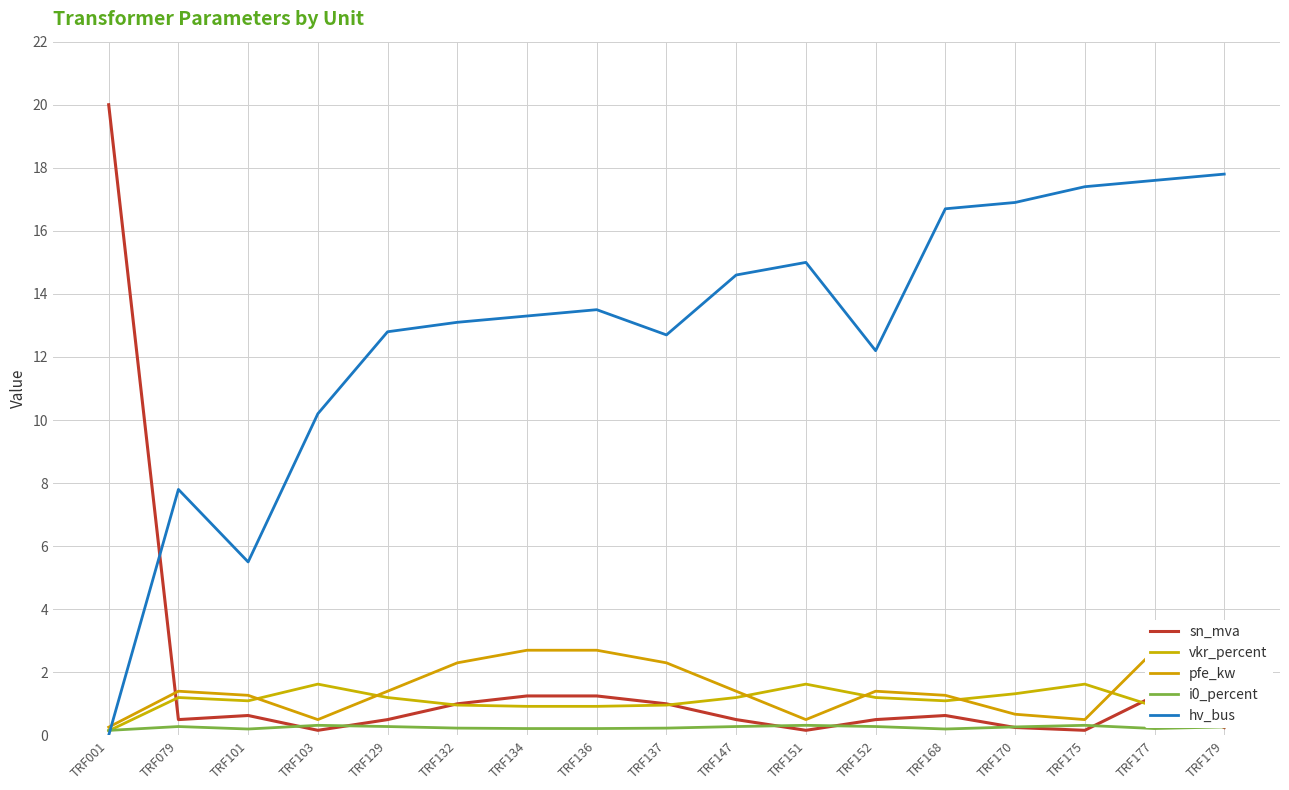

True or false: pfe_kw and hv_bus cross at least once.

True